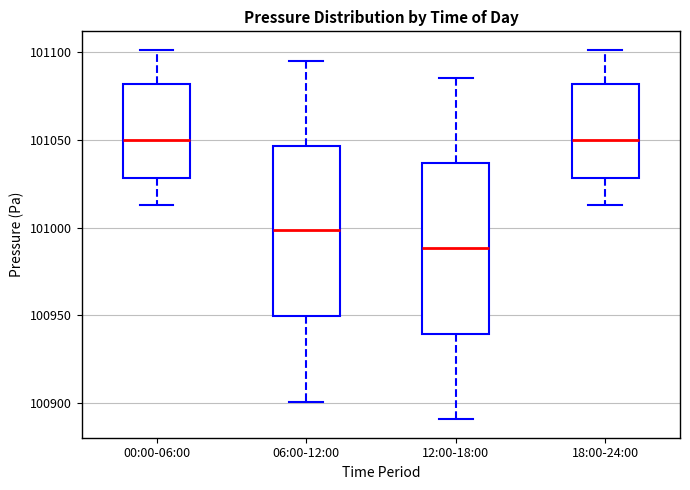

Where does the median line of the box for 18:00-24:00 sit on the y-axis? The values are not printed on the chart, so give them approximately, as read against the axis.

101050